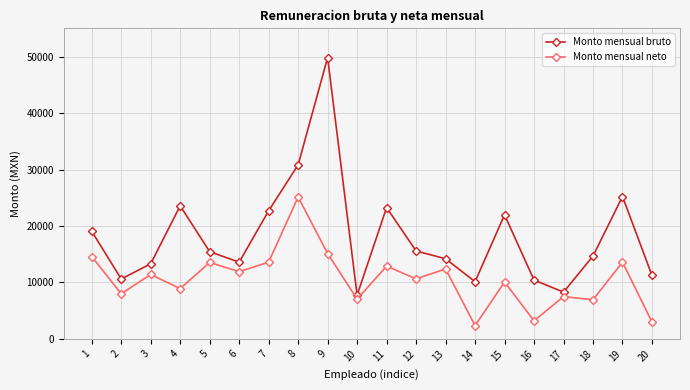

Which category has the highest value in the Monto mensual neto series?

8